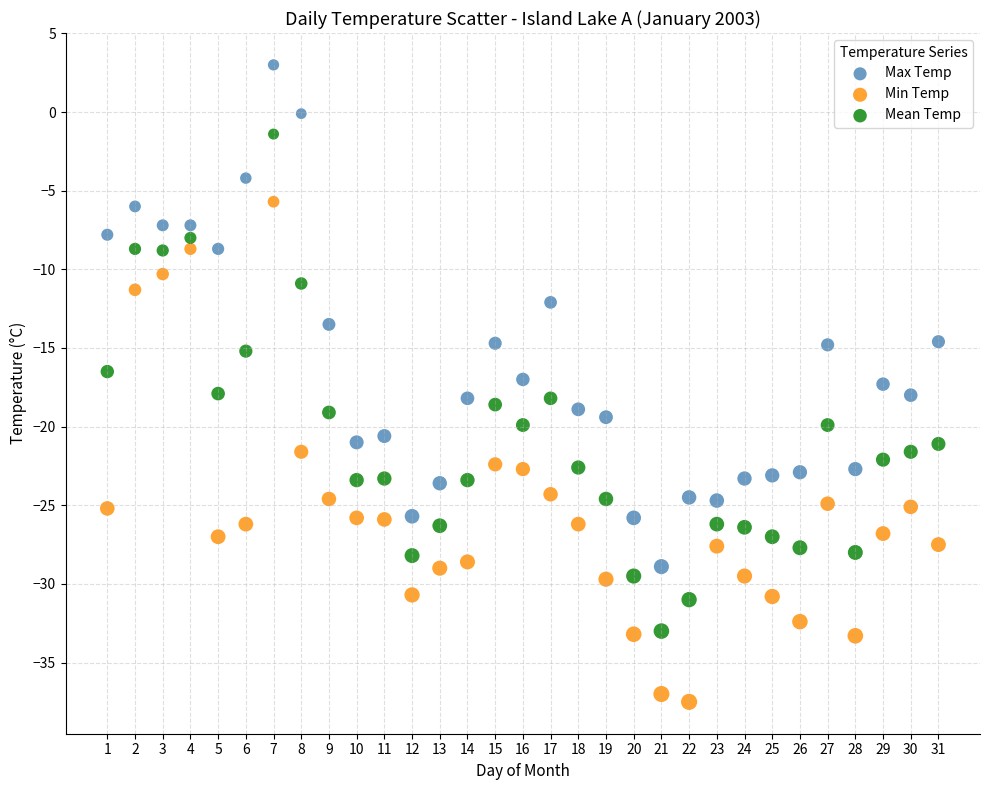

Which series contains the lowest Y value?

Min Temp